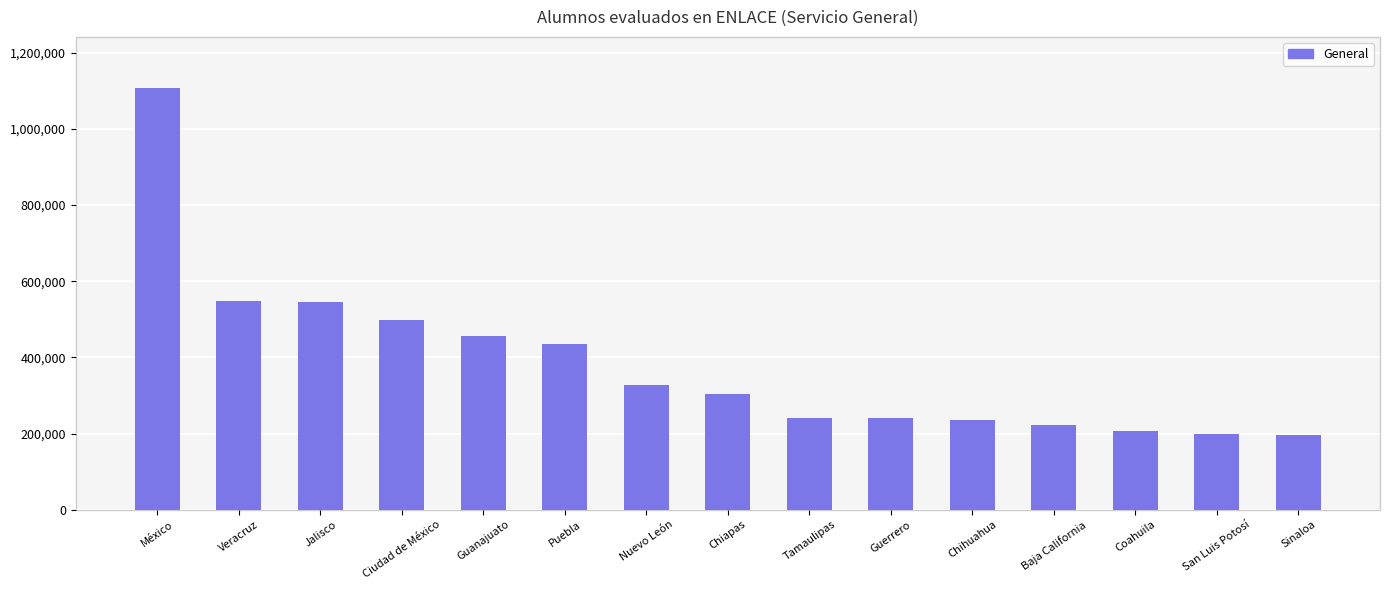

What is the sum of the values at Jalisco and Veracruz?

1094120